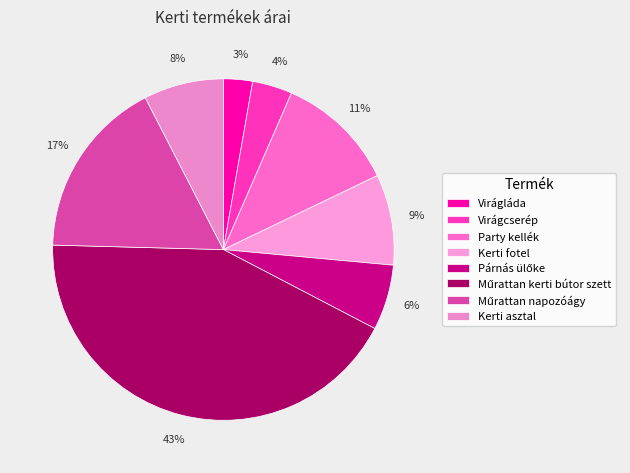

Rank the categories by value from lowest to highest.

Virágláda, Virágcserép, Párnás ülőke, Kerti asztal, Kerti fotel, Party kellék, Műrattan napozóágy, Műrattan kerti bútor szett